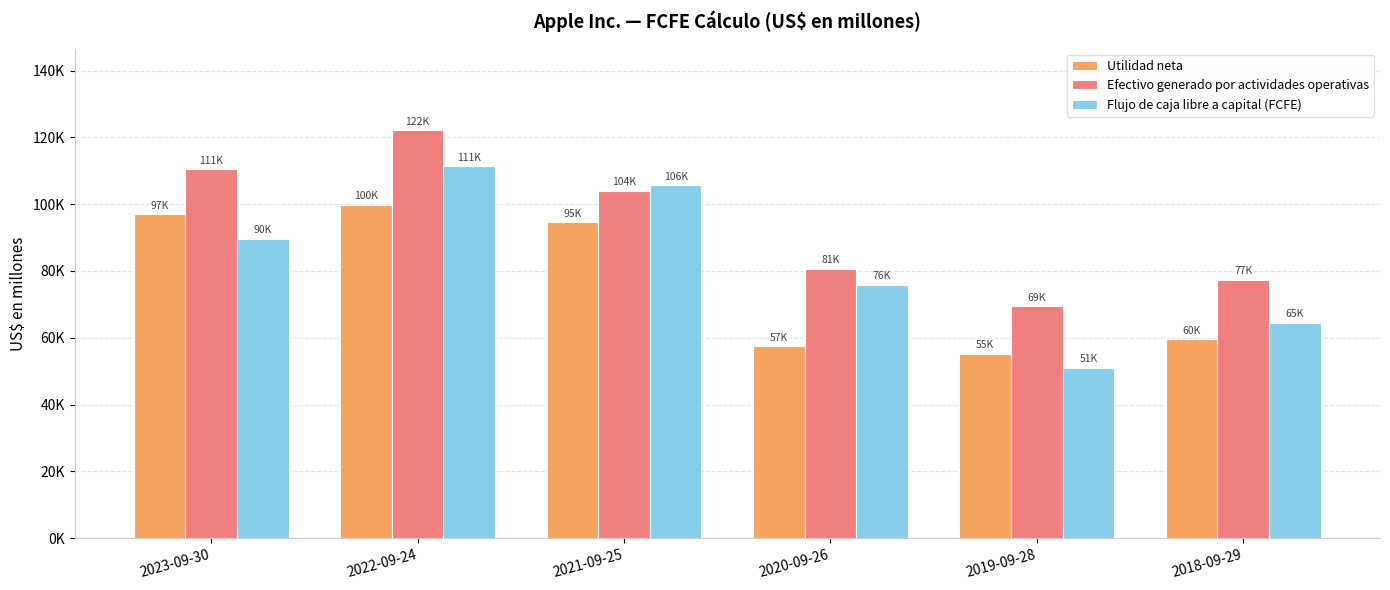

Which has a higher value, 2019-09-28 or 2018-09-29?

2018-09-29